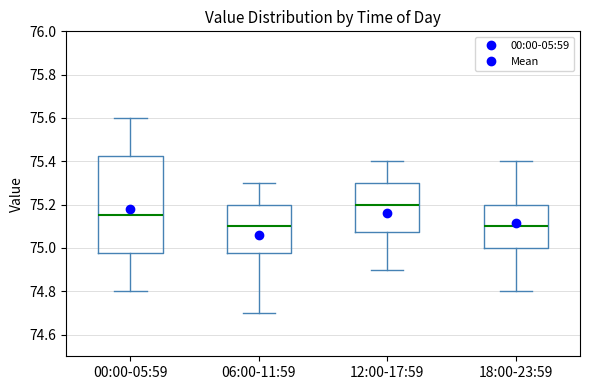

Comparing the boxes themselves (not the whiskers), which one is the tallest?

00:00-05:59